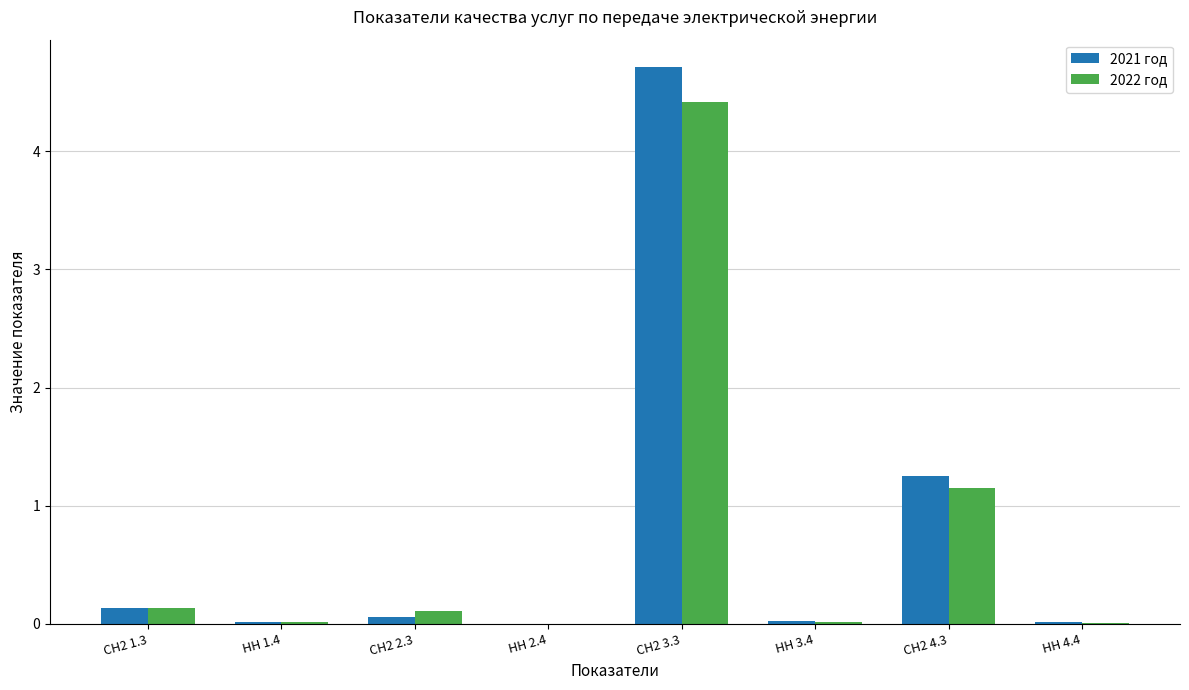

Which series has the widest spread of values?

2021 год